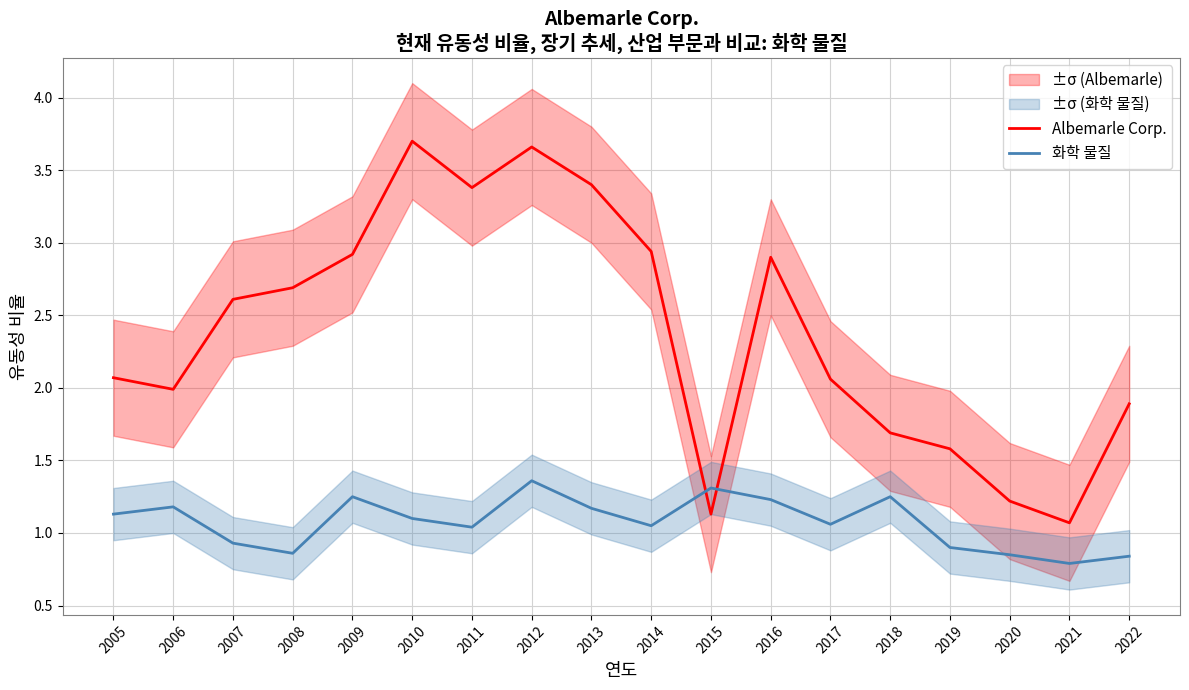

Where is 화학 물질 nearest to the value 1?

2011